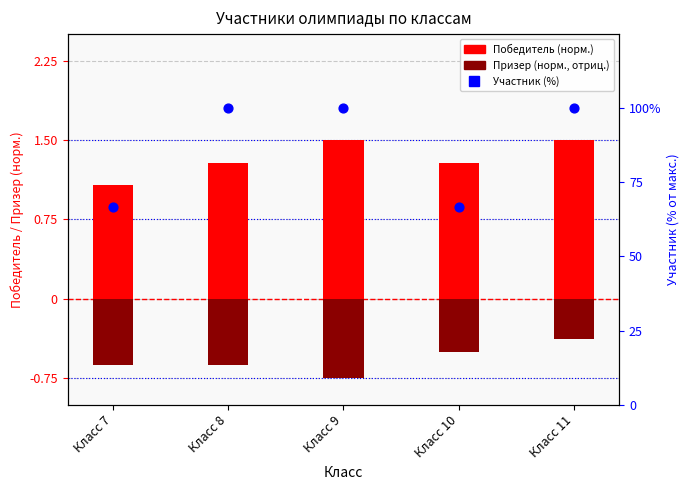

Which series has the widest spread of Y values?

Участник (%)